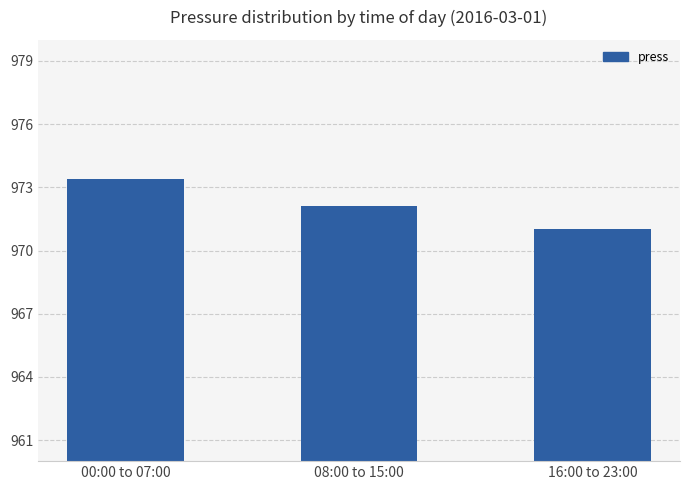

What is the label of the 1st bar from the left?

00:00 to 07:00